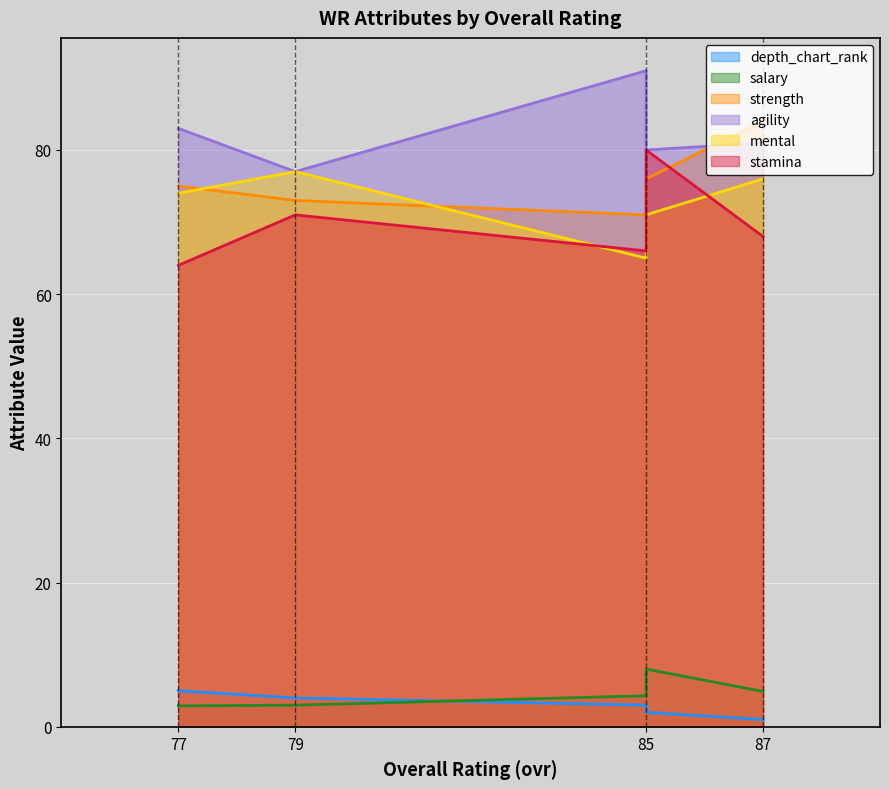

Reading left to right, list all the values displayed in this chart.

depth_chart_rank: David Finley=1.0	Rashad Shannon=2.0	Jarrod Rivers=3.0	Josh Watson=4.0	J.C. Coleman=5.0
salary: David Finley=4.9	Rashad Shannon=8.0	Jarrod Rivers=4.3	Josh Watson=3.0	J.C. Coleman=2.9
strength: David Finley=84.0	Rashad Shannon=76.0	Jarrod Rivers=71.0	Josh Watson=73.0	J.C. Coleman=75.0
agility: David Finley=81.0	Rashad Shannon=80.0	Jarrod Rivers=91.0	Josh Watson=77.0	J.C. Coleman=83.0
mental: David Finley=76.0	Rashad Shannon=71.0	Jarrod Rivers=65.0	Josh Watson=77.0	J.C. Coleman=74.0
stamina: David Finley=68.0	Rashad Shannon=80.0	Jarrod Rivers=66.0	Josh Watson=71.0	J.C. Coleman=64.0